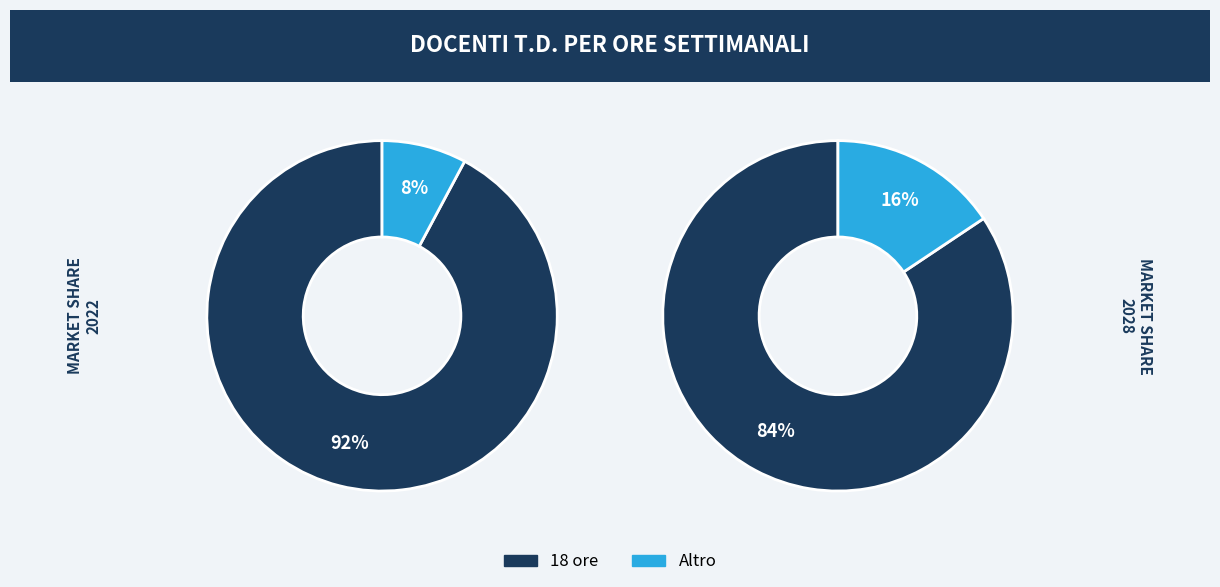

What is the majority slice?

18 ore